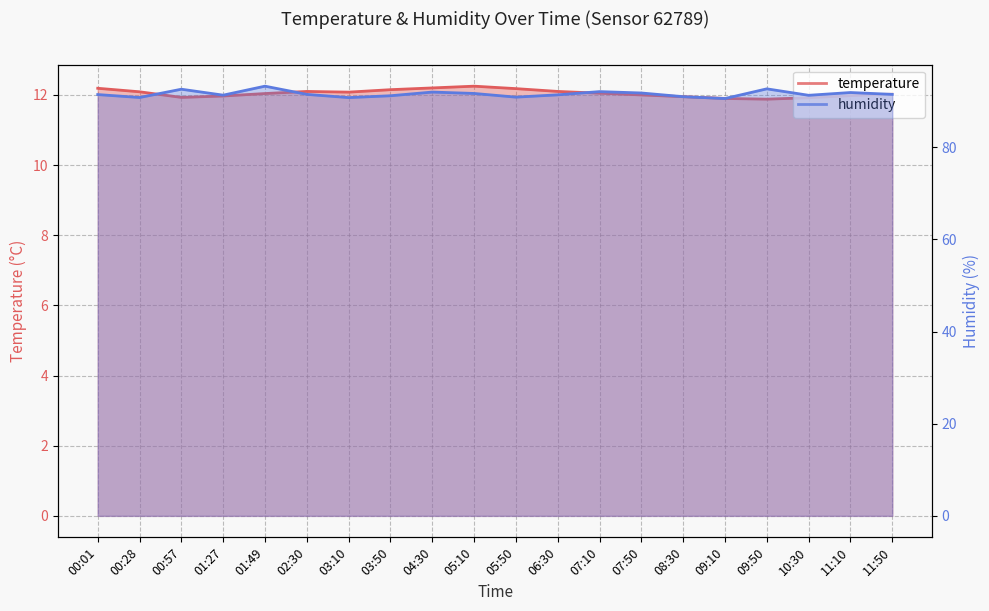

What is the difference between the temperature values at 03:50 and 10:30?

0.2